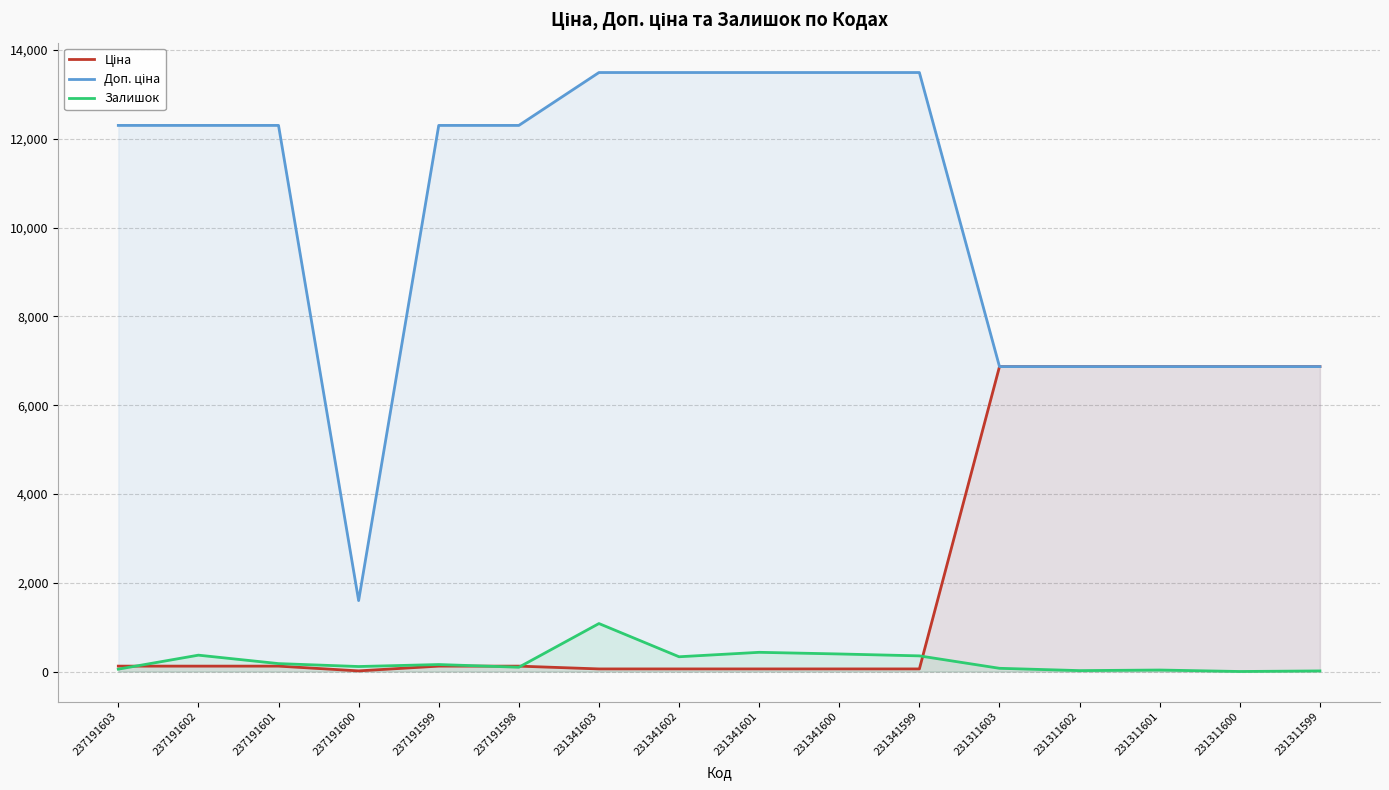

Rank the series by their average value, from highest to lowest.

Доп. ціна, Ціна, Залишок